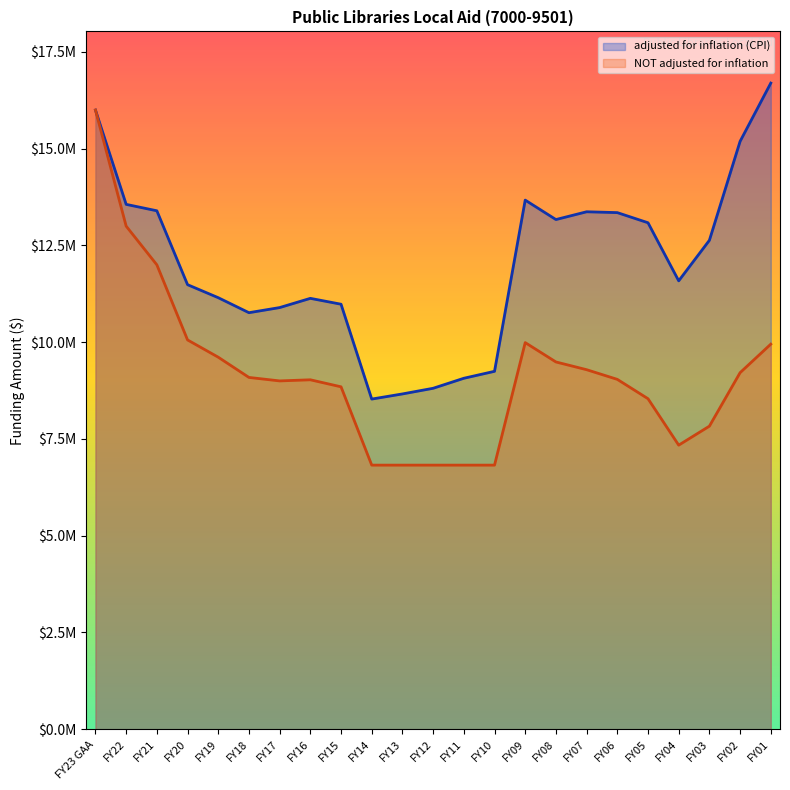

Where is adjusted for inflation (CPI) nearest to the value 12613597?

FY03